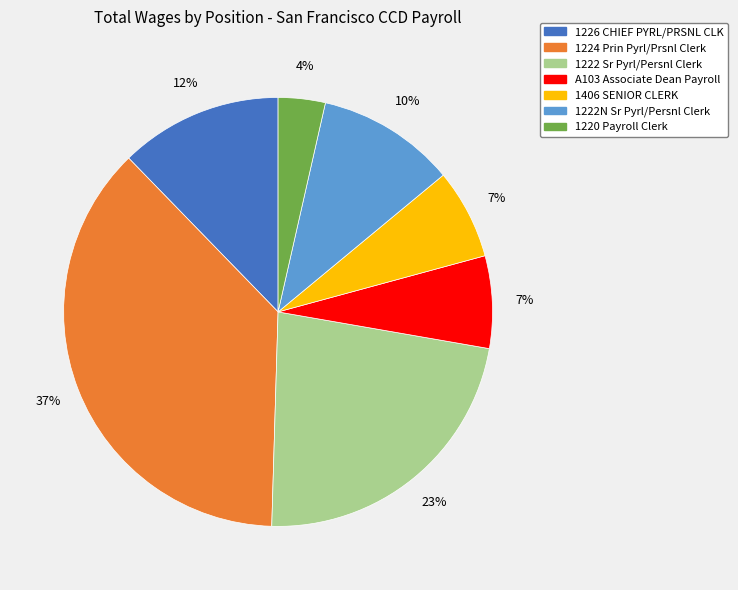

How many segments does this pie chart have?

7